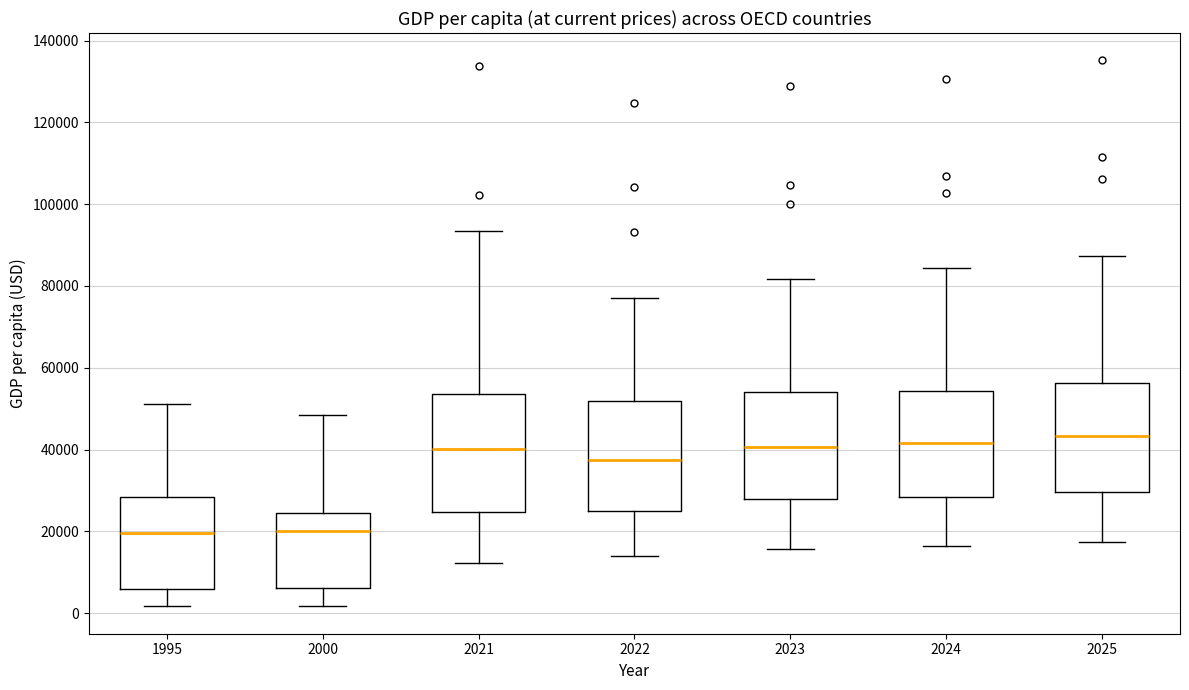

Reading left to right, read every box against the y-axis: the position of its median line, the range the box covers, and the ends of its whiskers. The values are not printed on the chart, so give them approximately, as read against the axis.

1995: median 20000, box 6000 to 28000, whiskers 2000 to 52000
2000: median 20000, box 6000 to 24000, whiskers 2000 to 48000
2021: median 40000, box 24000 to 54000, whiskers 12000 to 94000
2022: median 38000, box 26000 to 52000, whiskers 14000 to 78000
2023: median 40000, box 28000 to 54000, whiskers 16000 to 82000
2024: median 42000, box 28000 to 54000, whiskers 16000 to 84000
2025: median 44000, box 30000 to 56000, whiskers 18000 to 88000